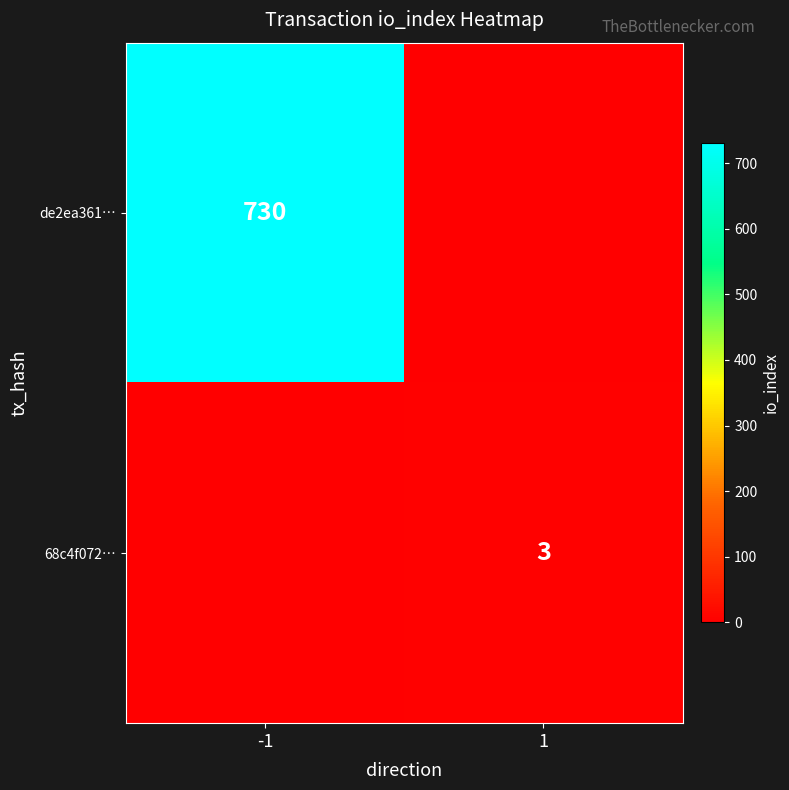

Is the value of 68c4f072… at 1 greater than the value of de2ea361… at -1?

No